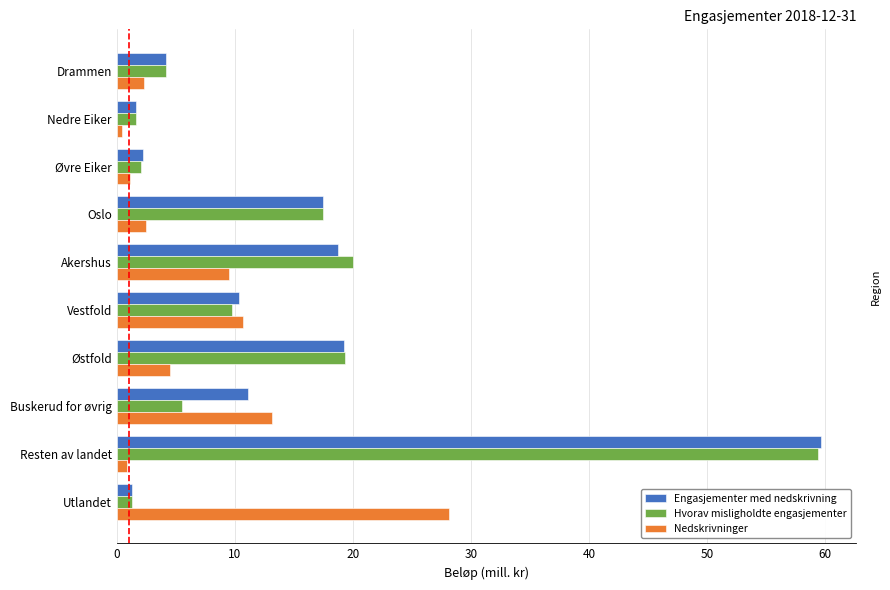

Which series has the largest total across all categories?

Engasjementer med nedskrivning